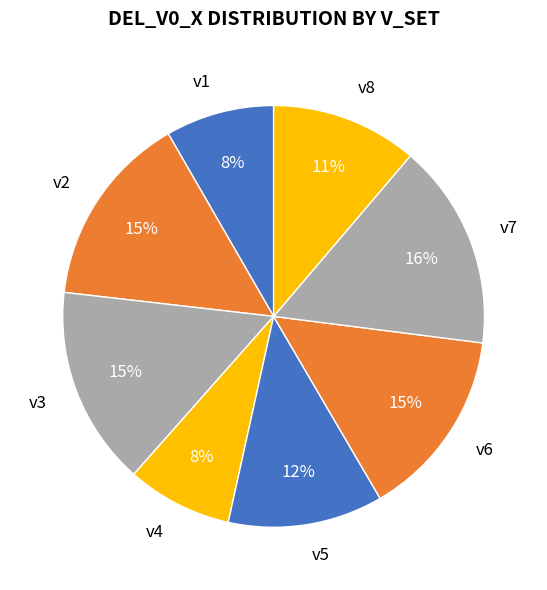

Is there any slice that represents more than half of the pie?

No